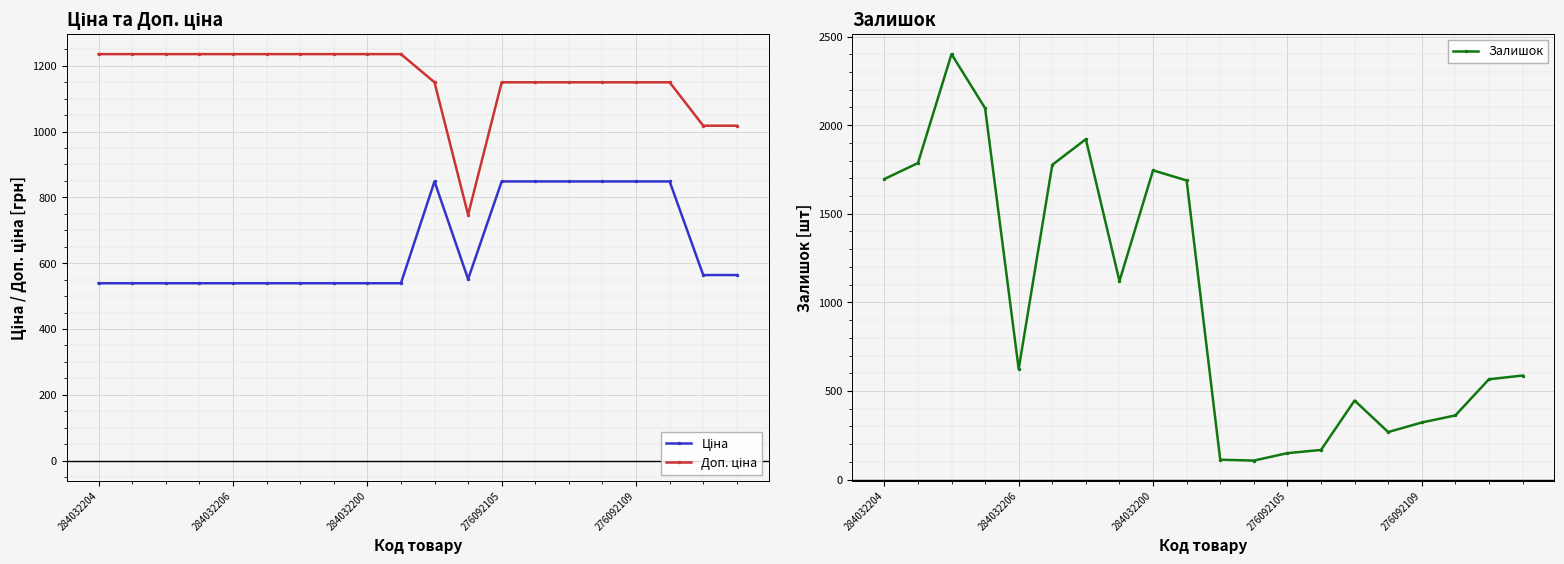

What is the average value of the Доп. ціна series?

1159.2